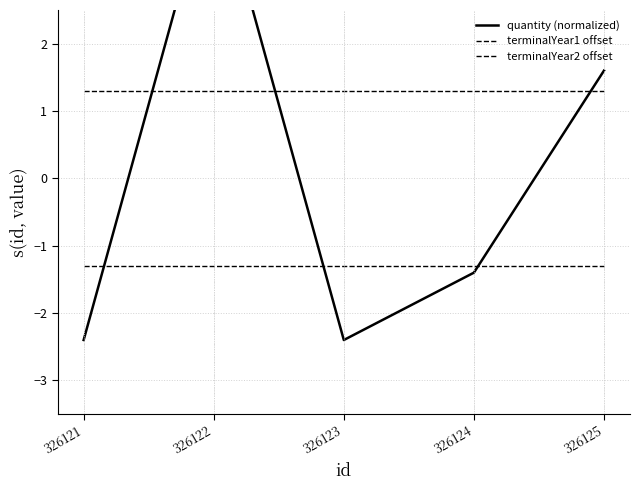

How many lines are shown in the chart?

3